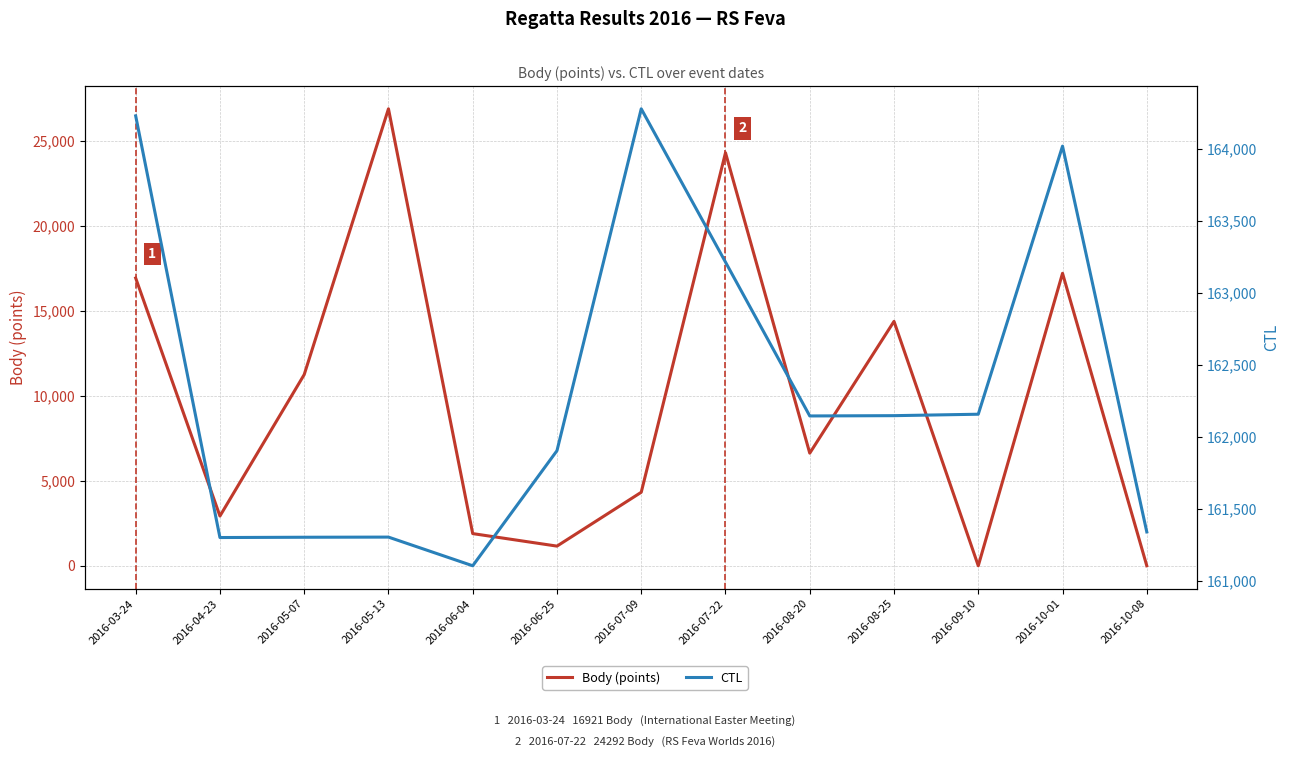

In CTL, how many points are higher than both neighbors (excluding endpoints)?

3